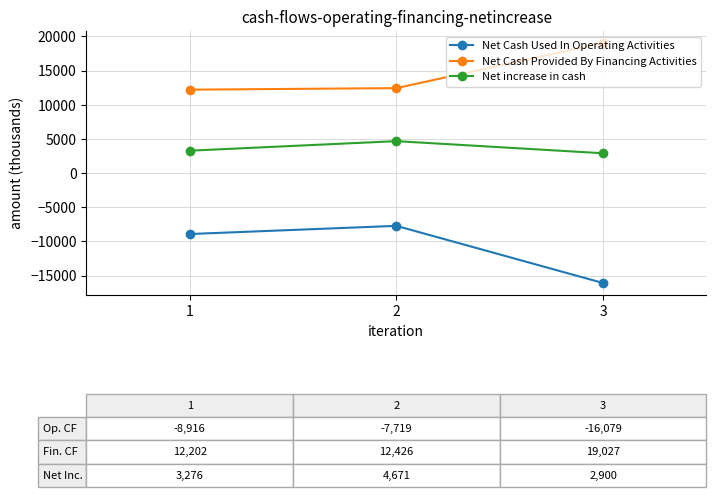

At which label does Net Cash Used In Operating Activities reach its peak?

2